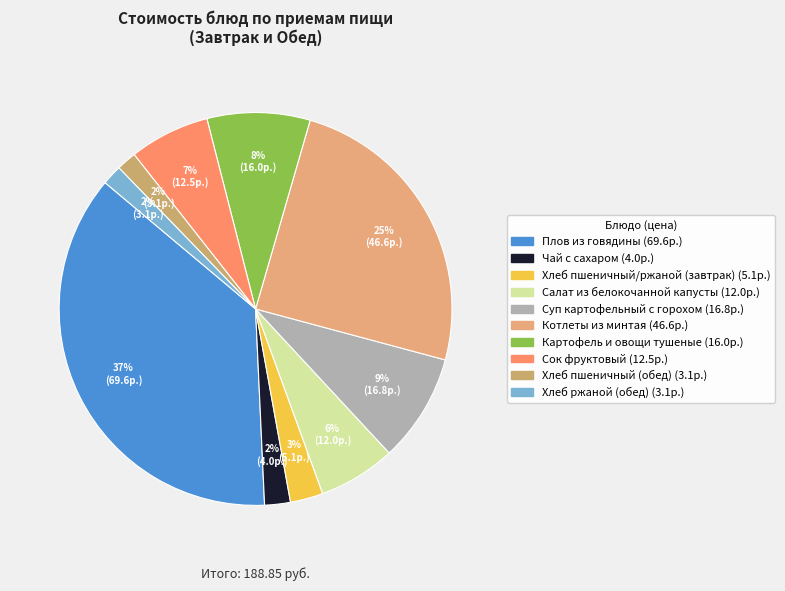

What percentage is the Чай с сахаром slice, to the nearest percent?

2%